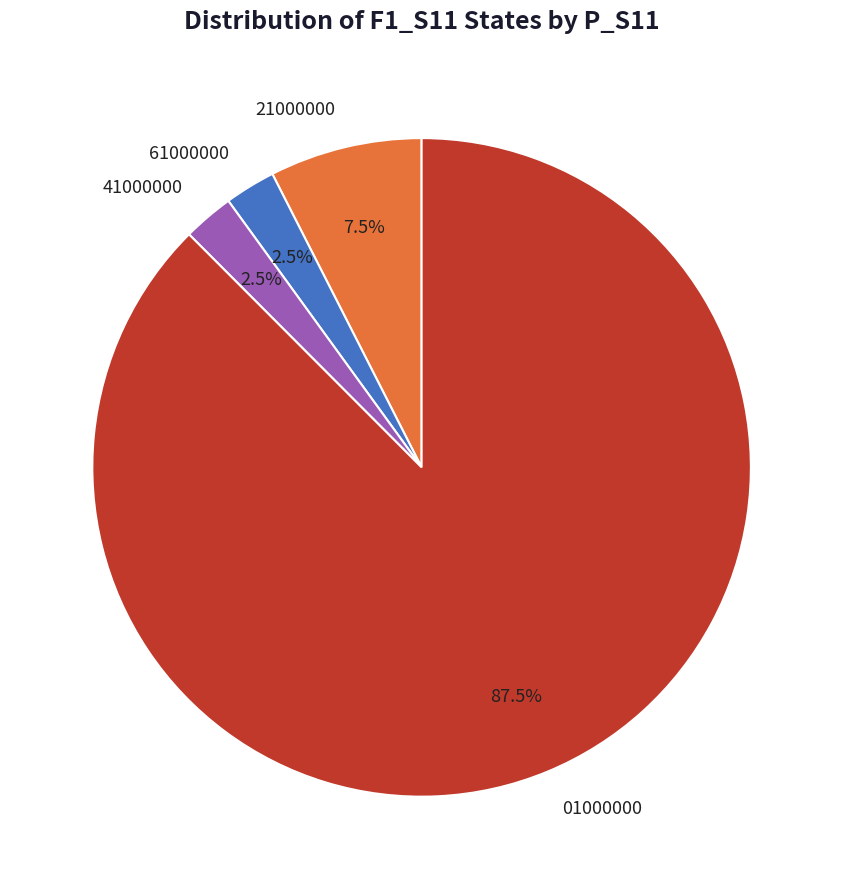

What percentage do 61000000 and 21000000 together represent?

10.0%